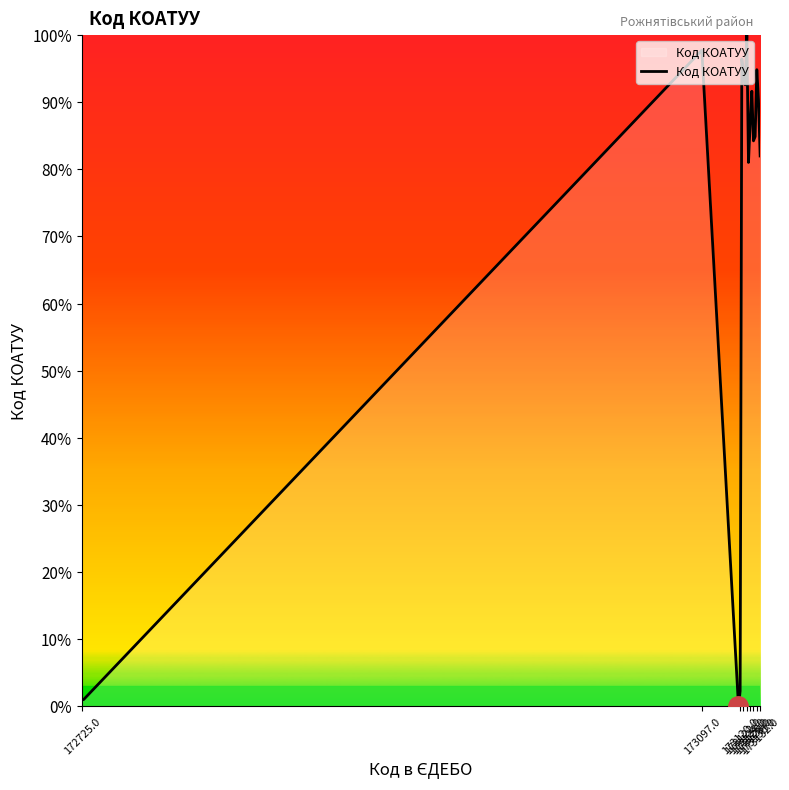

How many lines are shown in the chart?

1